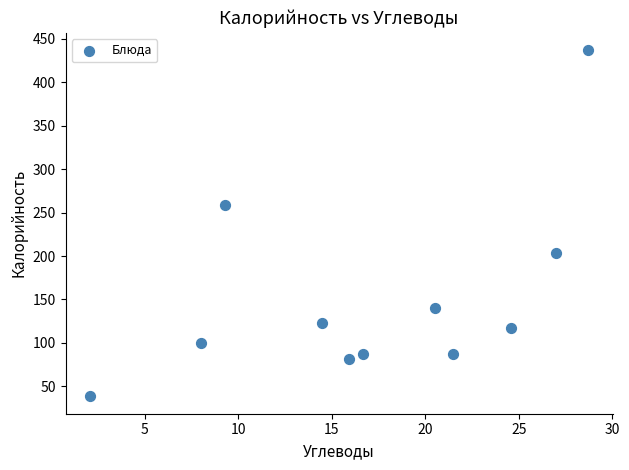

What Y value in the scatter plot is closest to 237?

259.2